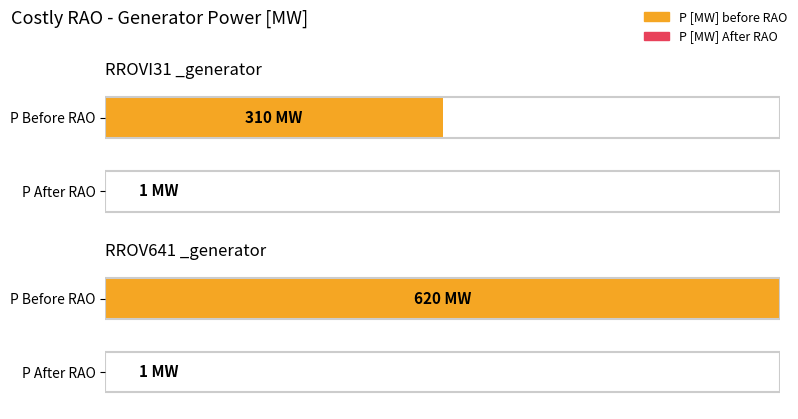

Count the number of categories in the chart.

2